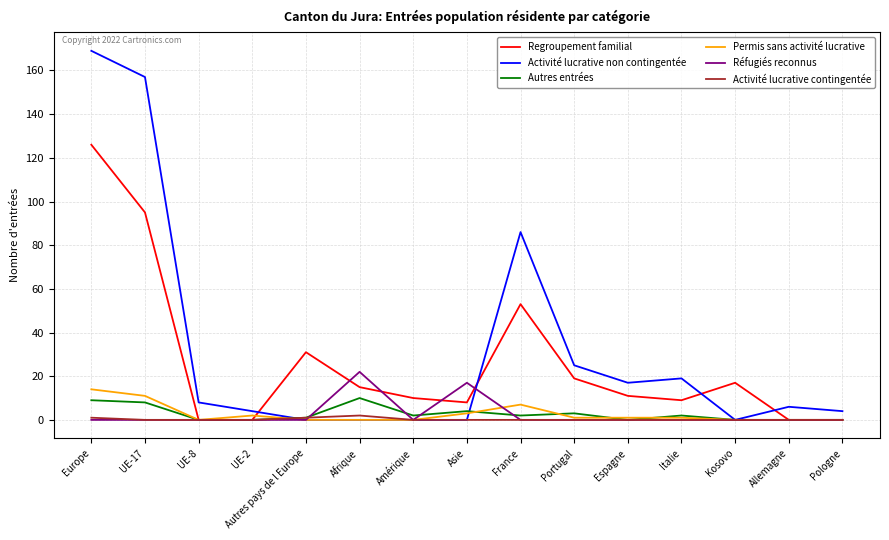

Which series ends up on top after the final intersection of Permis sans activité lucrative and Activité lucrative non contingentée?

Activité lucrative non contingentée